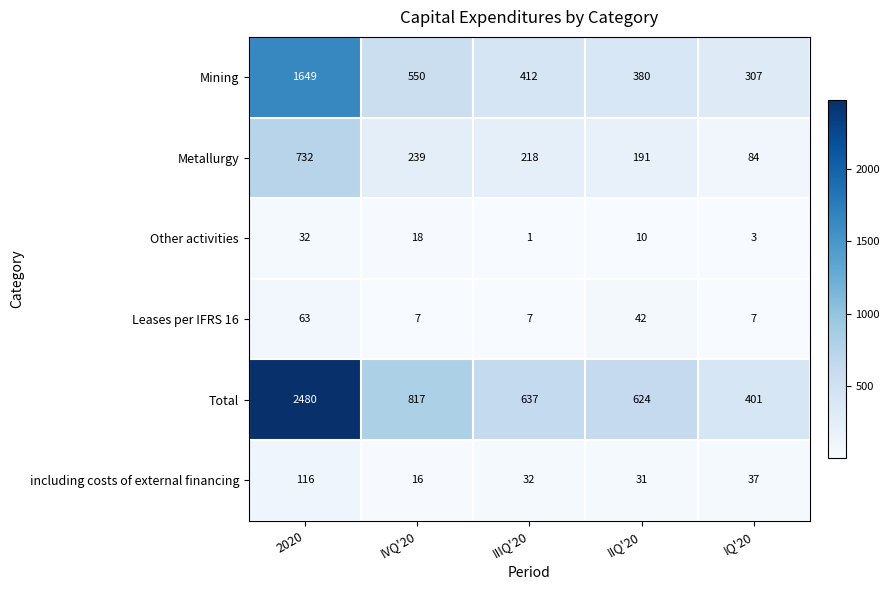

At how many categories does at least one series exceed 826?

1